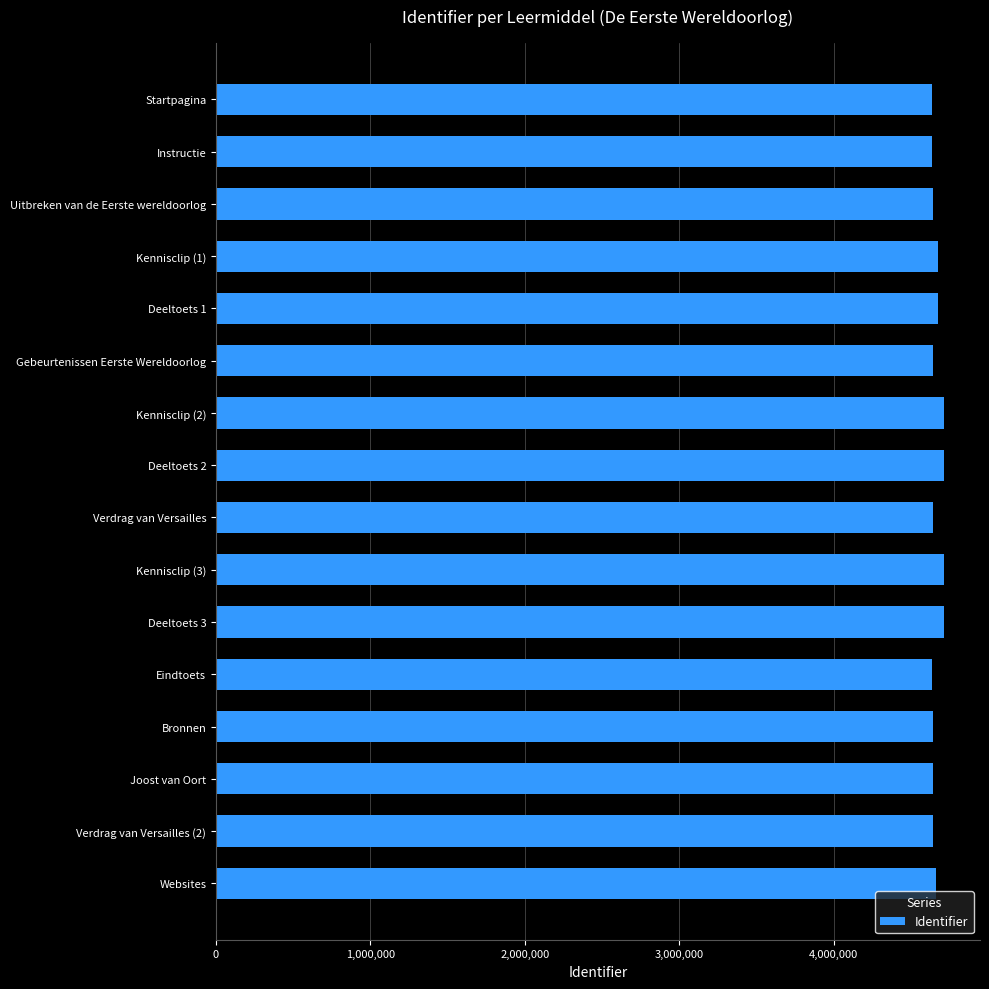

What is the label of the 12th bar from the bottom?

Deeltoets 1